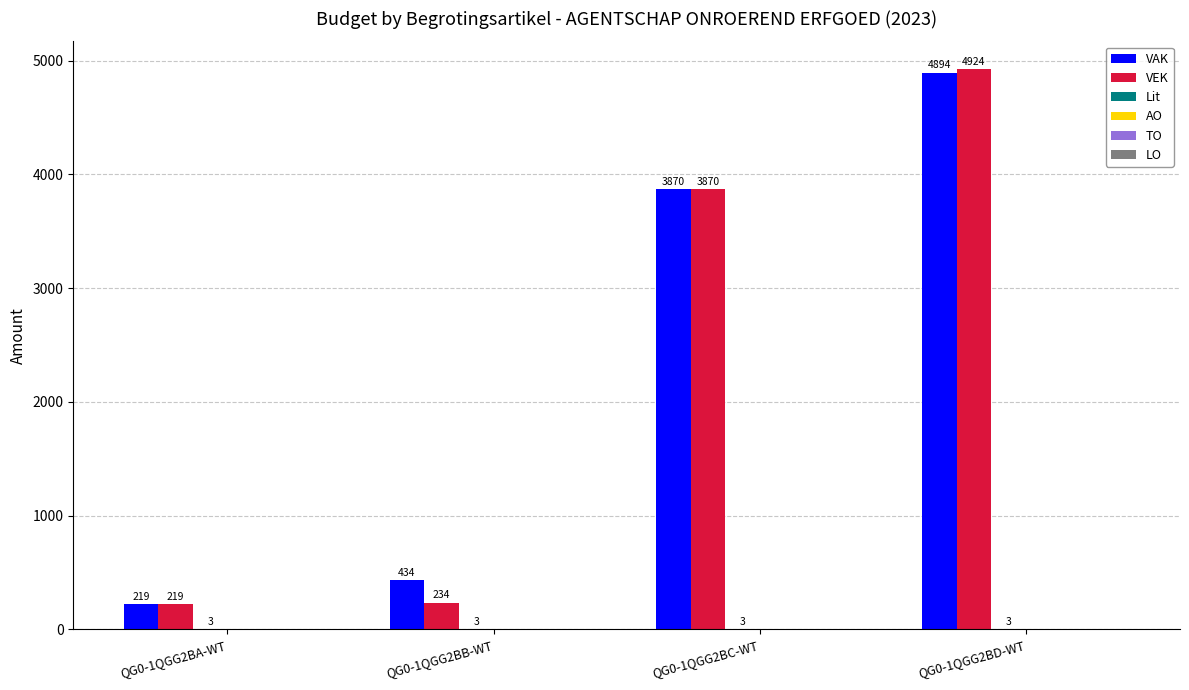

What is the spread (max minus min) of values at QG0-1QGG2BC-WT?

3867